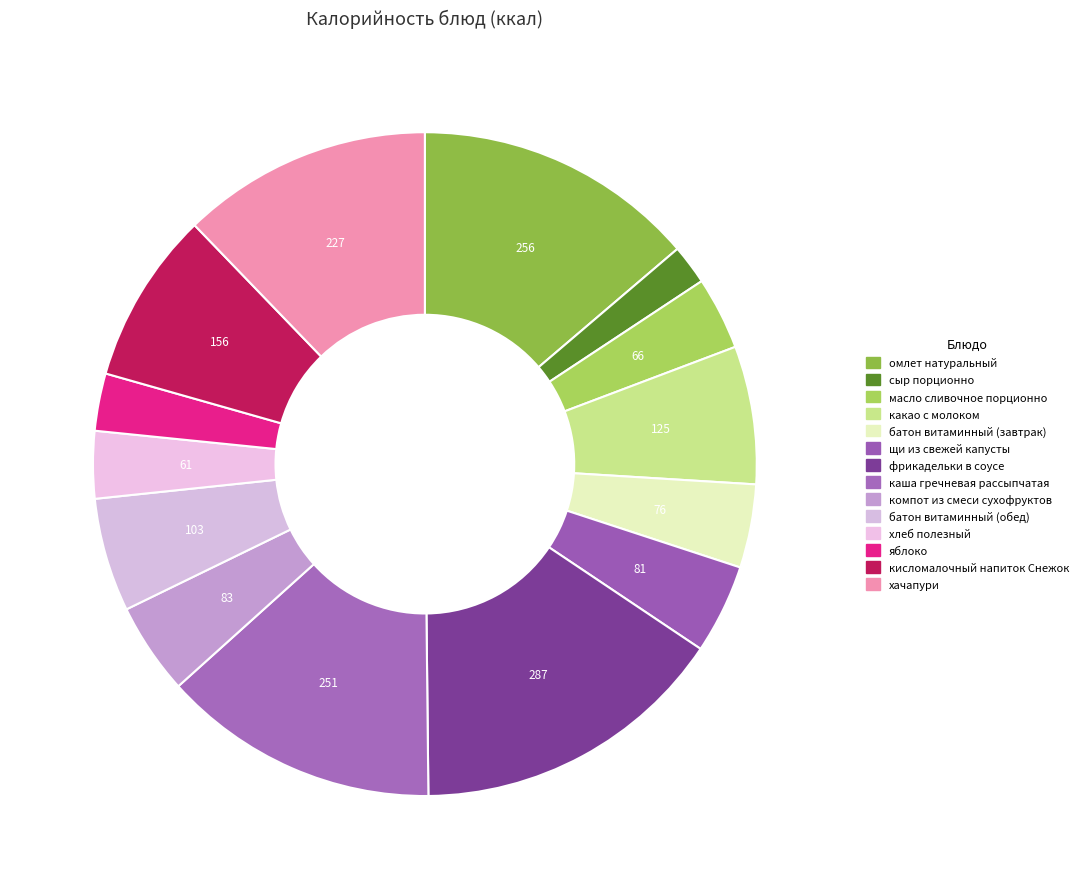

Which slice is the smallest?

сыр порционно